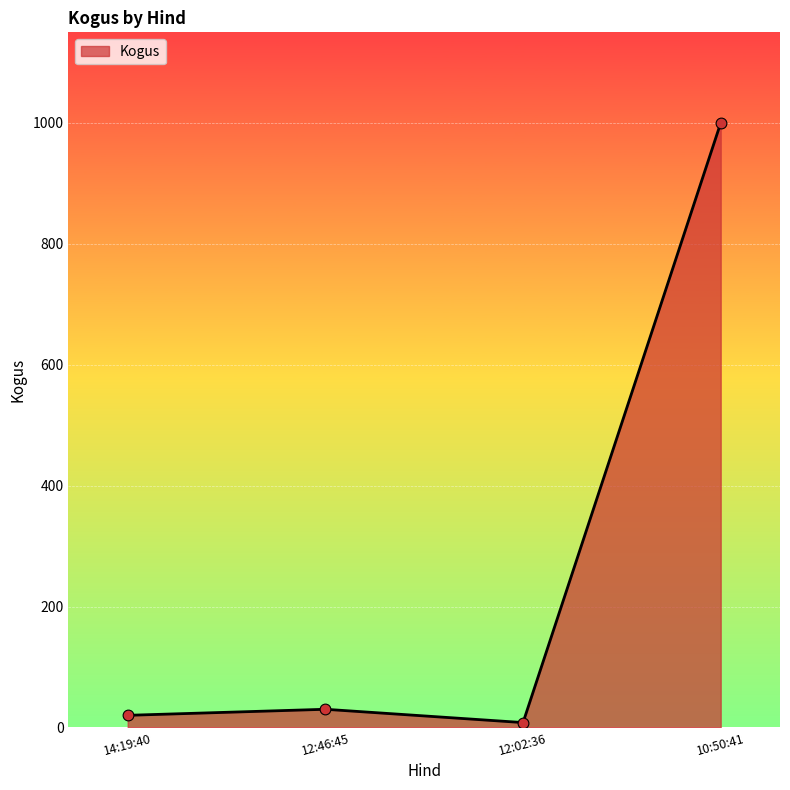

What is the change in value from 12:46:45 to 12:02:36?

-22